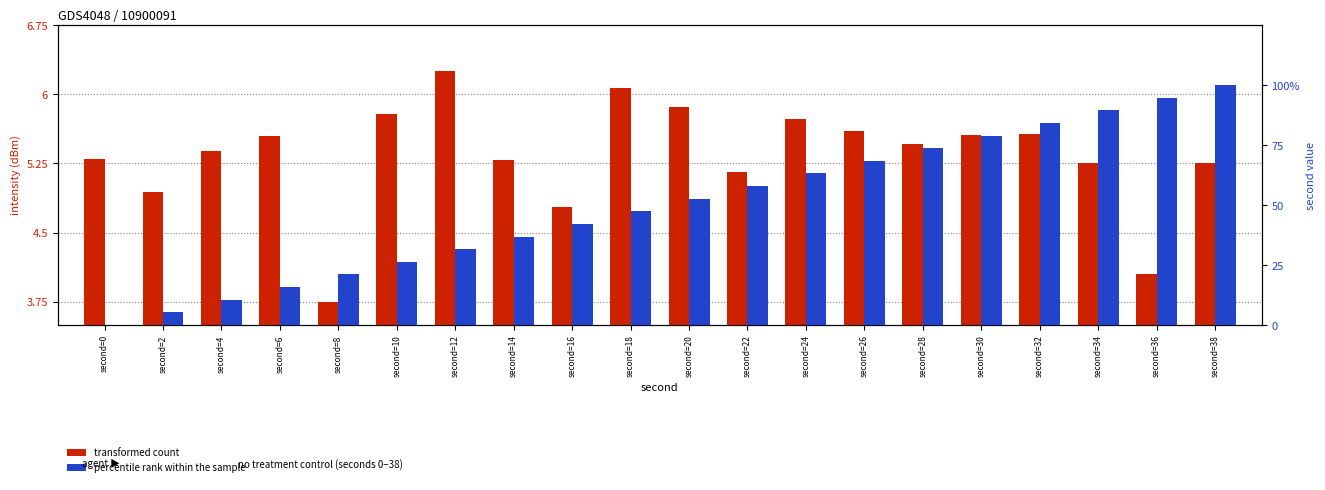

Which category has the lowest value across all series?

second=0